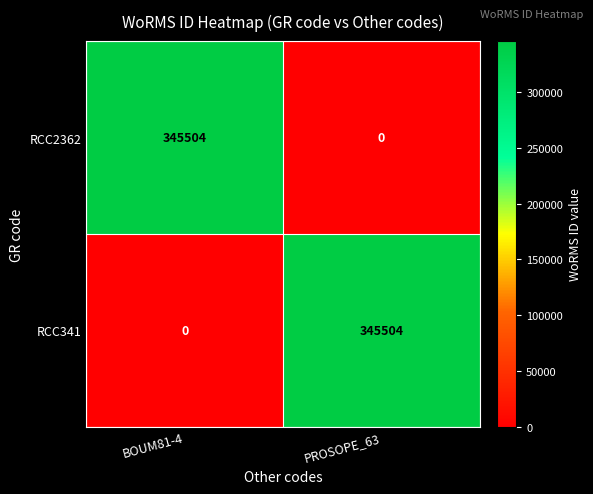

At which label does RCC2362 reach its minimum?

PROSOPE_63